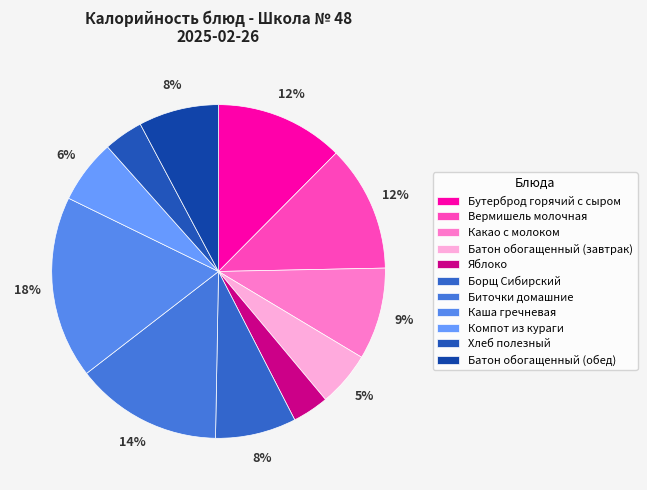

Does any single category account for the majority?

No